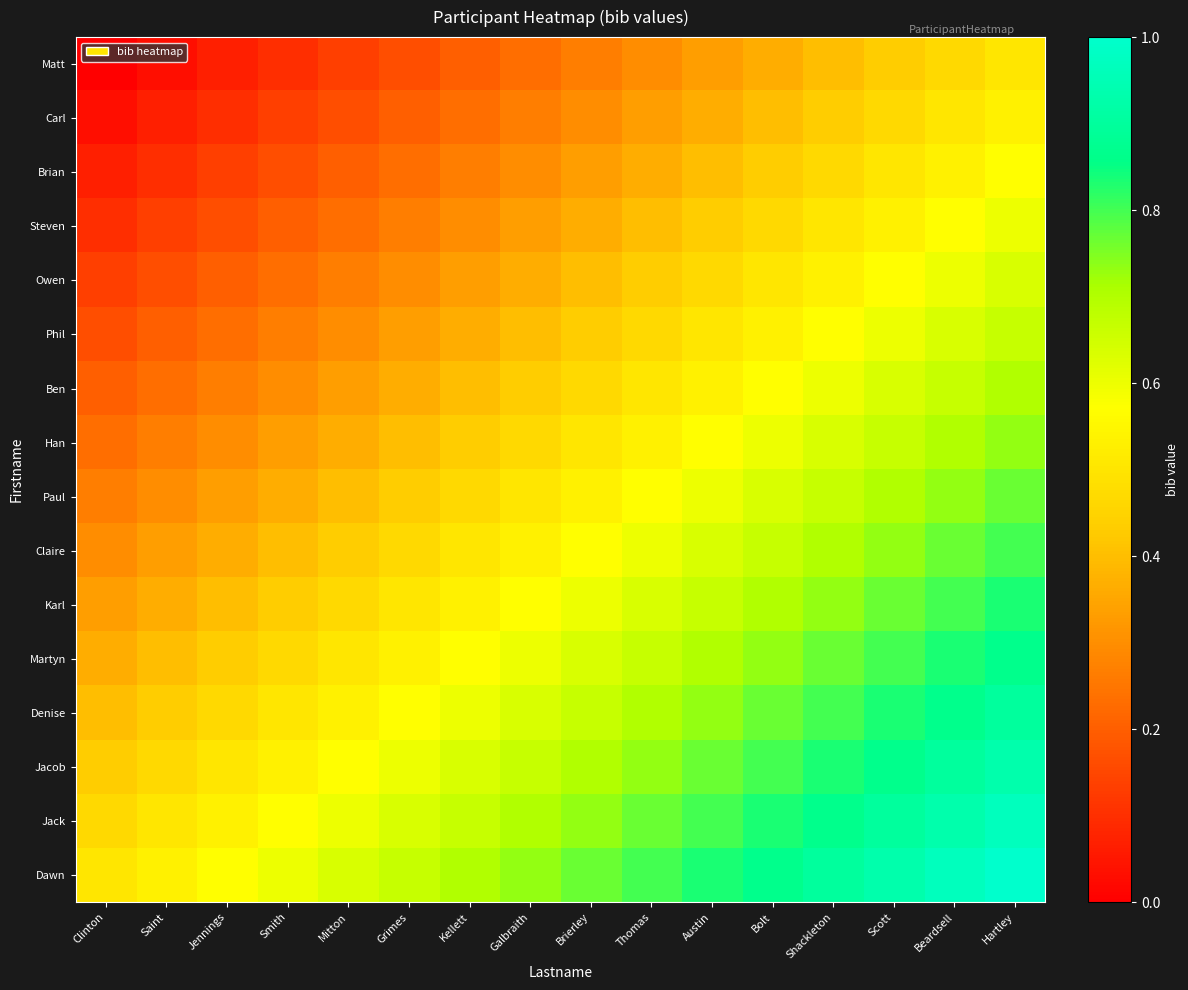

Reading left to right, extract all data points from this chart.

Matt: Clinton=0.0	Saint=0.0	Jennings=0.1	Smith=0.1	Mitton=0.1	Grimes=0.2	Kellett=0.2	Galbraith=0.2	Brierley=0.3	Thomas=0.3	Austin=0.3	Bolt=0.4	Shackleton=0.4	Scott=0.4	Beardsell=0.5	Hartley=0.5
Carl: Clinton=0.0	Saint=0.1	Jennings=0.1	Smith=0.1	Mitton=0.2	Grimes=0.2	Kellett=0.2	Galbraith=0.3	Brierley=0.3	Thomas=0.3	Austin=0.4	Bolt=0.4	Shackleton=0.4	Scott=0.5	Beardsell=0.5	Hartley=0.5
Brian: Clinton=0.1	Saint=0.1	Jennings=0.1	Smith=0.2	Mitton=0.2	Grimes=0.2	Kellett=0.3	Galbraith=0.3	Brierley=0.3	Thomas=0.4	Austin=0.4	Bolt=0.4	Shackleton=0.5	Scott=0.5	Beardsell=0.5	Hartley=0.6
Steven: Clinton=0.1	Saint=0.1	Jennings=0.2	Smith=0.2	Mitton=0.2	Grimes=0.3	Kellett=0.3	Galbraith=0.3	Brierley=0.4	Thomas=0.4	Austin=0.4	Bolt=0.5	Shackleton=0.5	Scott=0.5	Beardsell=0.6	Hartley=0.6
Owen: Clinton=0.1	Saint=0.2	Jennings=0.2	Smith=0.2	Mitton=0.3	Grimes=0.3	Kellett=0.3	Galbraith=0.4	Brierley=0.4	Thomas=0.4	Austin=0.5	Bolt=0.5	Shackleton=0.5	Scott=0.6	Beardsell=0.6	Hartley=0.6
Phil: Clinton=0.2	Saint=0.2	Jennings=0.2	Smith=0.3	Mitton=0.3	Grimes=0.3	Kellett=0.4	Galbraith=0.4	Brierley=0.4	Thomas=0.5	Austin=0.5	Bolt=0.5	Shackleton=0.6	Scott=0.6	Beardsell=0.6	Hartley=0.7
Ben: Clinton=0.2	Saint=0.2	Jennings=0.3	Smith=0.3	Mitton=0.3	Grimes=0.4	Kellett=0.4	Galbraith=0.4	Brierley=0.5	Thomas=0.5	Austin=0.5	Bolt=0.6	Shackleton=0.6	Scott=0.6	Beardsell=0.7	Hartley=0.7
Han: Clinton=0.2	Saint=0.3	Jennings=0.3	Smith=0.3	Mitton=0.4	Grimes=0.4	Kellett=0.4	Galbraith=0.5	Brierley=0.5	Thomas=0.5	Austin=0.6	Bolt=0.6	Shackleton=0.6	Scott=0.7	Beardsell=0.7	Hartley=0.7
Paul: Clinton=0.3	Saint=0.3	Jennings=0.3	Smith=0.4	Mitton=0.4	Grimes=0.4	Kellett=0.5	Galbraith=0.5	Brierley=0.5	Thomas=0.6	Austin=0.6	Bolt=0.6	Shackleton=0.7	Scott=0.7	Beardsell=0.7	Hartley=0.8
Claire: Clinton=0.3	Saint=0.3	Jennings=0.4	Smith=0.4	Mitton=0.4	Grimes=0.5	Kellett=0.5	Galbraith=0.5	Brierley=0.6	Thomas=0.6	Austin=0.6	Bolt=0.7	Shackleton=0.7	Scott=0.7	Beardsell=0.8	Hartley=0.8
Karl: Clinton=0.3	Saint=0.4	Jennings=0.4	Smith=0.4	Mitton=0.5	Grimes=0.5	Kellett=0.5	Galbraith=0.6	Brierley=0.6	Thomas=0.6	Austin=0.7	Bolt=0.7	Shackleton=0.7	Scott=0.8	Beardsell=0.8	Hartley=0.8
Martyn: Clinton=0.4	Saint=0.4	Jennings=0.4	Smith=0.5	Mitton=0.5	Grimes=0.5	Kellett=0.6	Galbraith=0.6	Brierley=0.6	Thomas=0.7	Austin=0.7	Bolt=0.7	Shackleton=0.8	Scott=0.8	Beardsell=0.8	Hartley=0.9
Denise: Clinton=0.4	Saint=0.4	Jennings=0.5	Smith=0.5	Mitton=0.5	Grimes=0.6	Kellett=0.6	Galbraith=0.6	Brierley=0.7	Thomas=0.7	Austin=0.7	Bolt=0.8	Shackleton=0.8	Scott=0.8	Beardsell=0.9	Hartley=0.9
Jacob: Clinton=0.4	Saint=0.5	Jennings=0.5	Smith=0.5	Mitton=0.6	Grimes=0.6	Kellett=0.6	Galbraith=0.7	Brierley=0.7	Thomas=0.7	Austin=0.8	Bolt=0.8	Shackleton=0.8	Scott=0.9	Beardsell=0.9	Hartley=0.9
Jack: Clinton=0.5	Saint=0.5	Jennings=0.5	Smith=0.6	Mitton=0.6	Grimes=0.6	Kellett=0.7	Galbraith=0.7	Brierley=0.7	Thomas=0.8	Austin=0.8	Bolt=0.8	Shackleton=0.9	Scott=0.9	Beardsell=0.9	Hartley=1.0
Dawn: Clinton=0.5	Saint=0.5	Jennings=0.6	Smith=0.6	Mitton=0.6	Grimes=0.7	Kellett=0.7	Galbraith=0.7	Brierley=0.8	Thomas=0.8	Austin=0.8	Bolt=0.9	Shackleton=0.9	Scott=0.9	Beardsell=1.0	Hartley=1.0